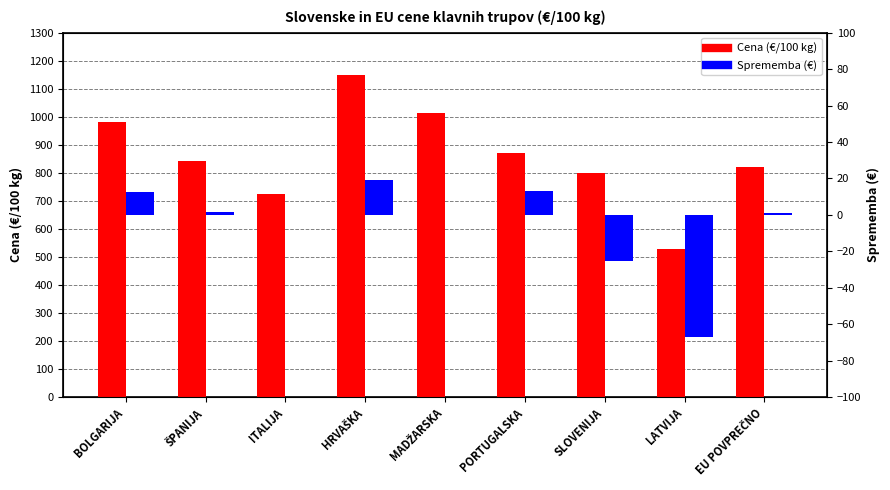

Between BOLGARIJA and HRVAŠKA, which series saw the biggest shift?

Cena (€/100 kg)